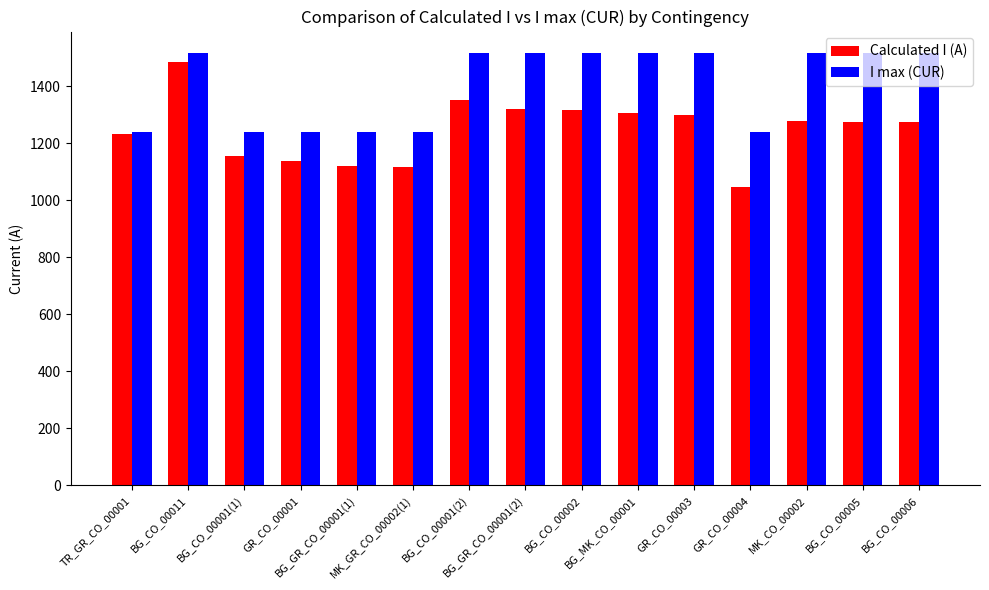

What is the label of the 11th bar from the right?

BG_GR_CO_00001(1)